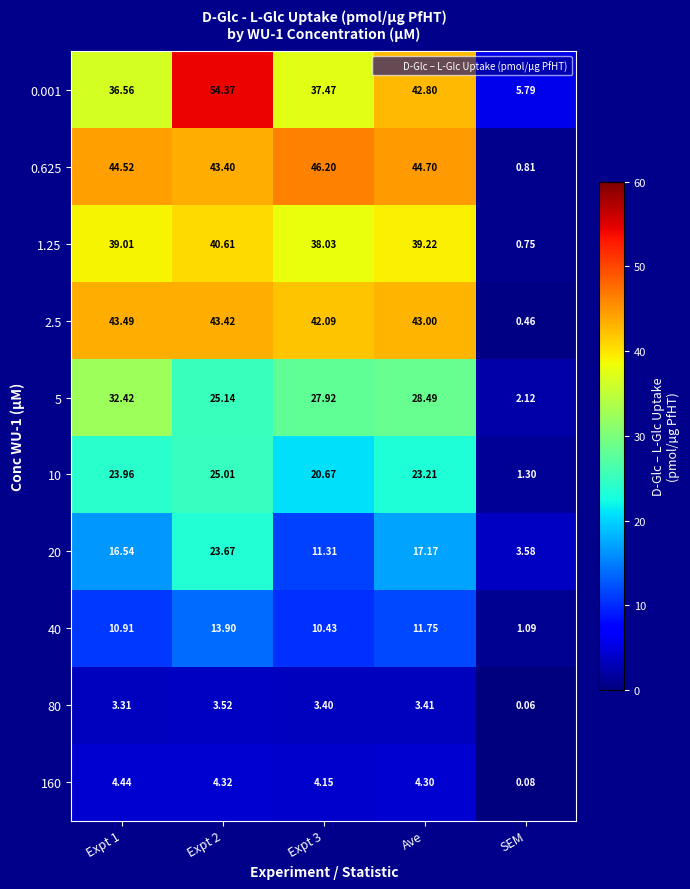

What is the total value across all series at Expt 3?

241.7